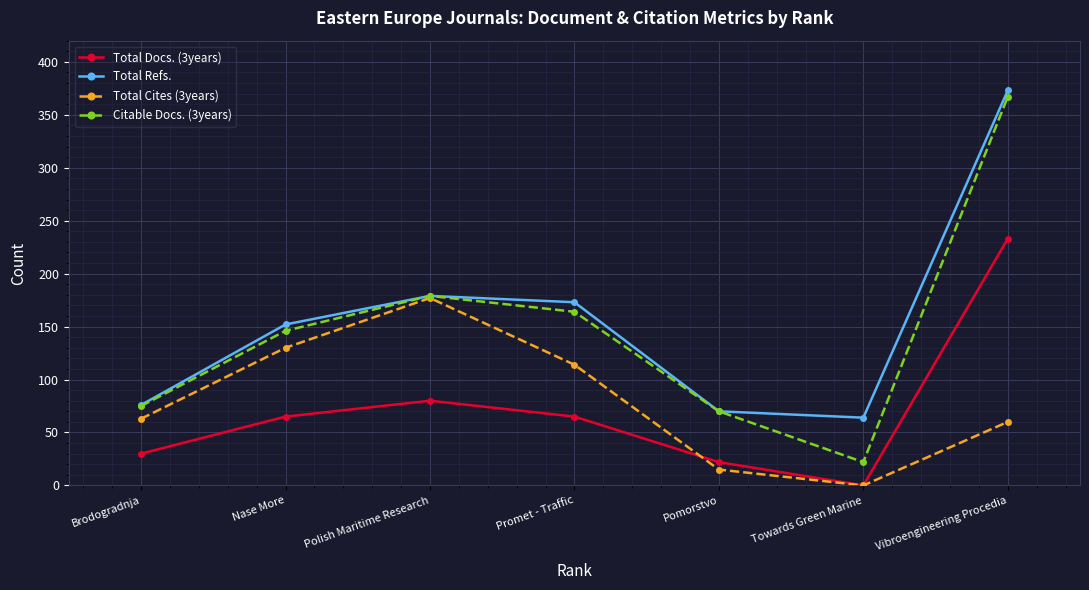

At which label is Total Refs. closest to 218?

Polish Maritime Research